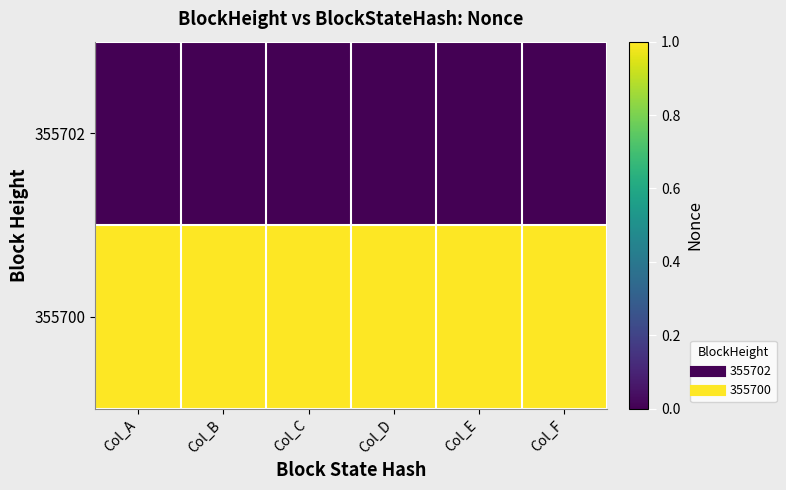

Reading right to left, list all the values displayed in this chart.

355702: Col_F=0	Col_E=0	Col_D=0	Col_C=0	Col_B=0	Col_A=0
355700: Col_F=1	Col_E=1	Col_D=1	Col_C=1	Col_B=1	Col_A=1